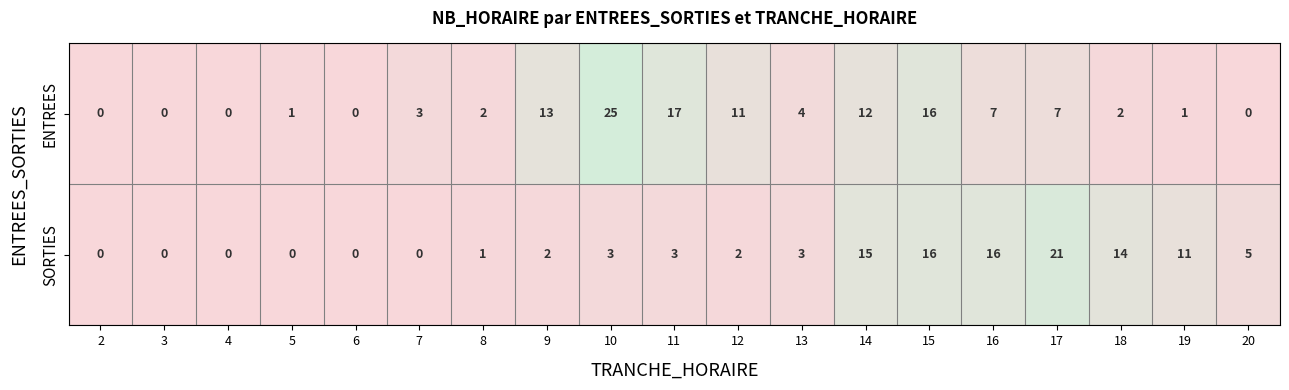

Is it true that ENTREES equals 26 at 15?

False